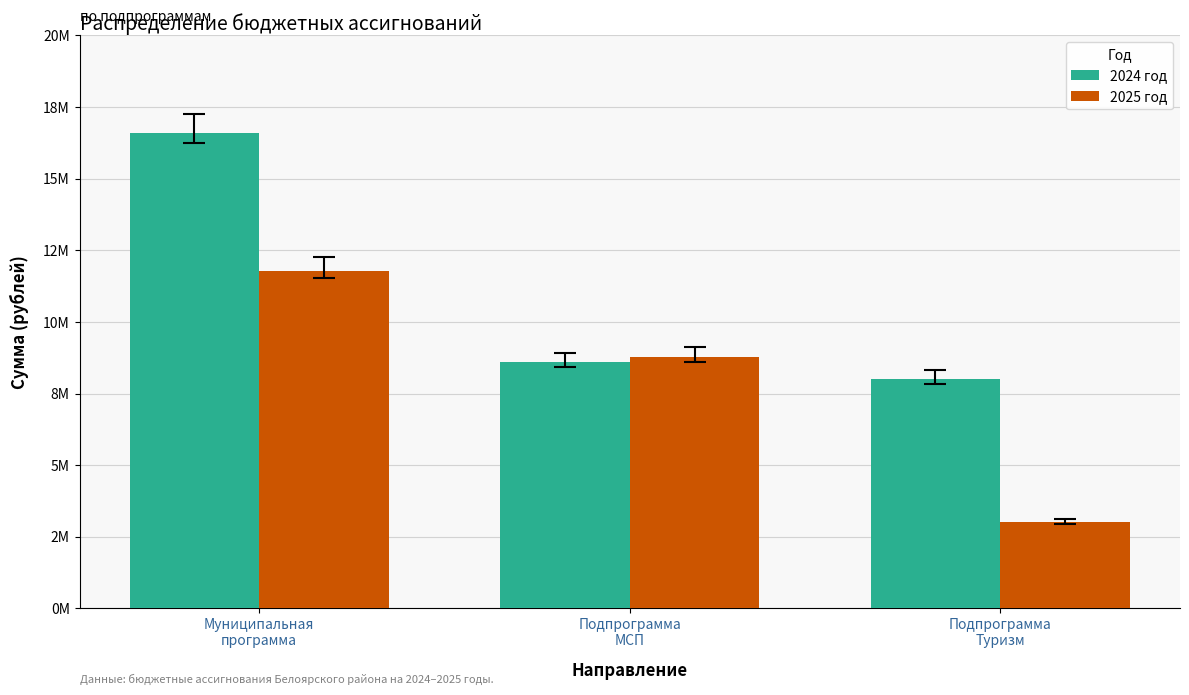

What is the label of the 1st bar from the left?

Муниципальная
программа